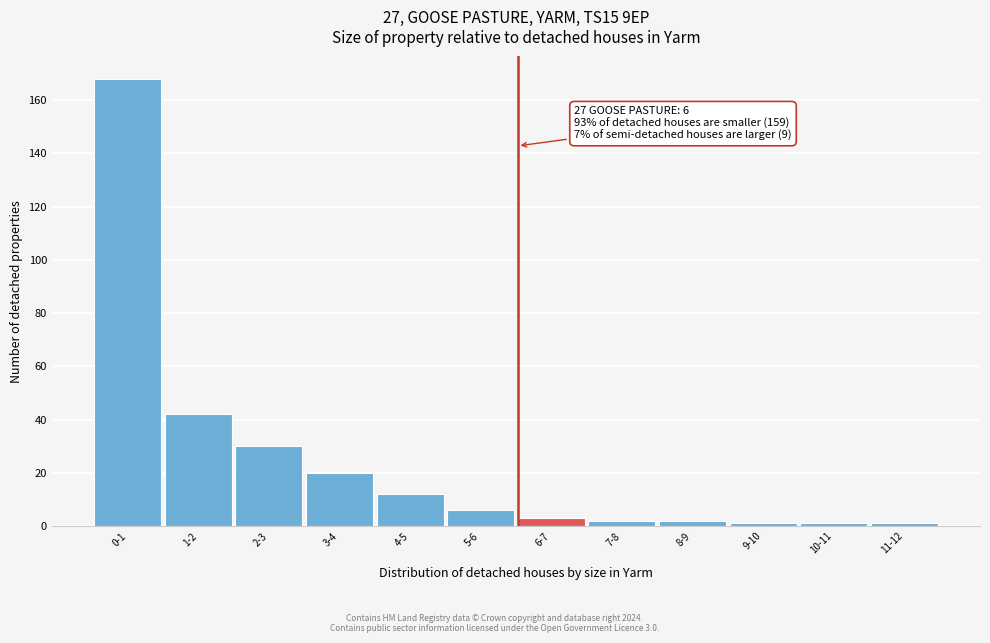

Reading left to right, what are all the values shown in this chart?

0-1=168	1-2=42	2-3=30	3-4=20	4-5=12	5-6=6	6-7=3	7-8=2	8-9=2	9-10=1	10-11=1	11-12=1